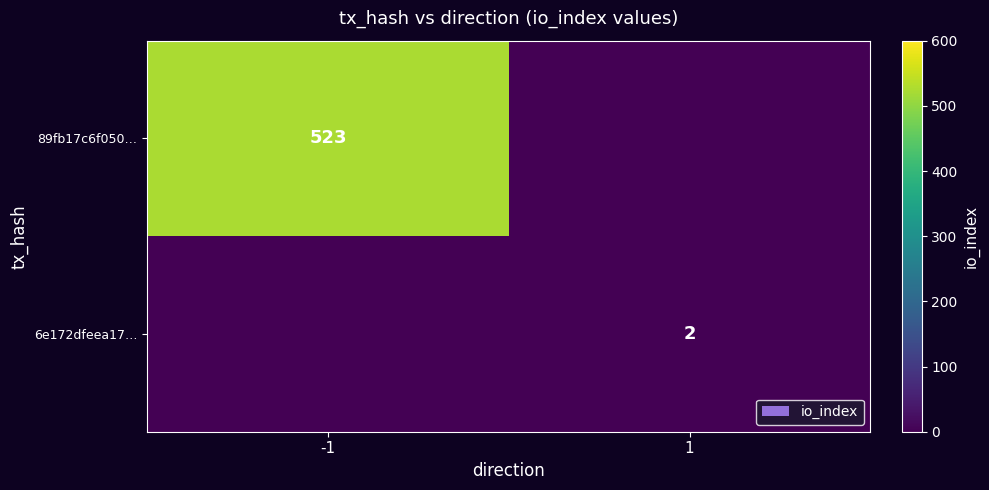

Is it true that 6e172dfeea17… equals 1 at 1?

False